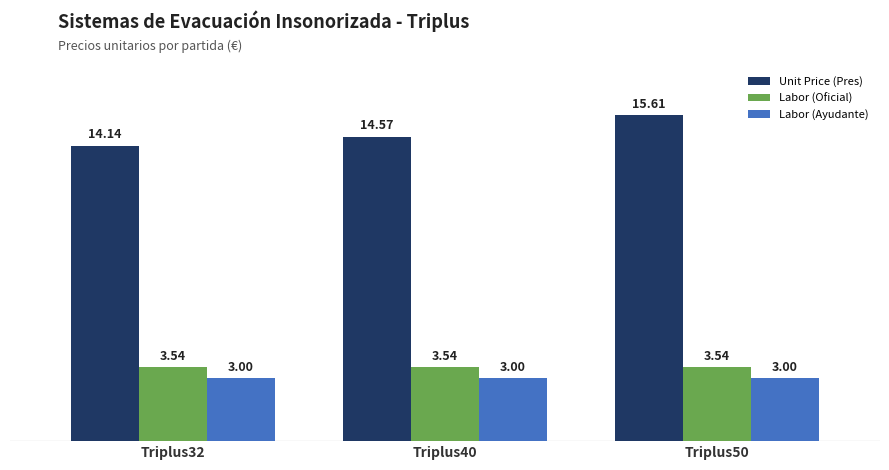

Which series has the widest spread of values?

Unit Price (Pres)